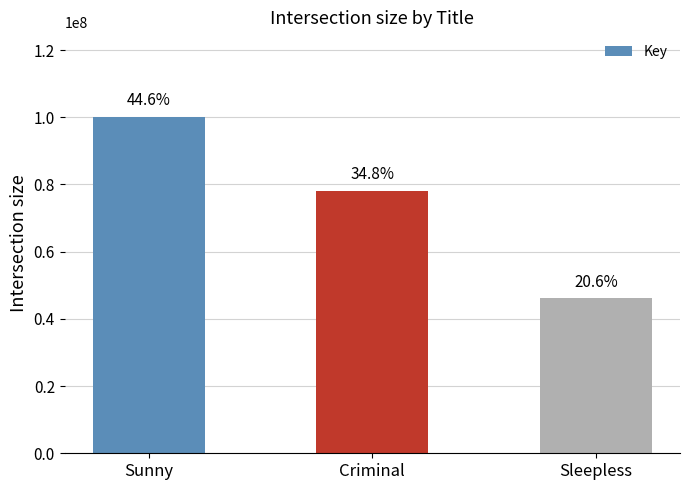

How many bars are there in total?

3